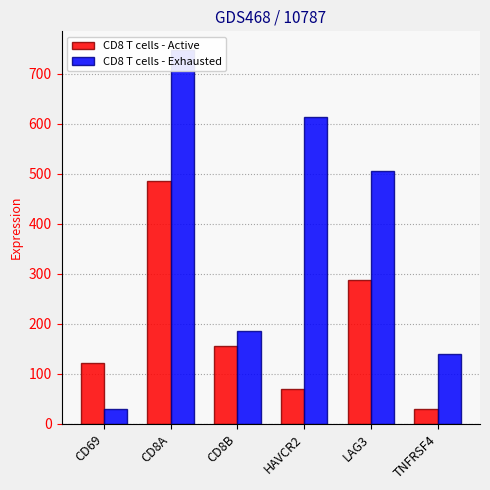

What is the label of the 5th bar from the left?

LAG3